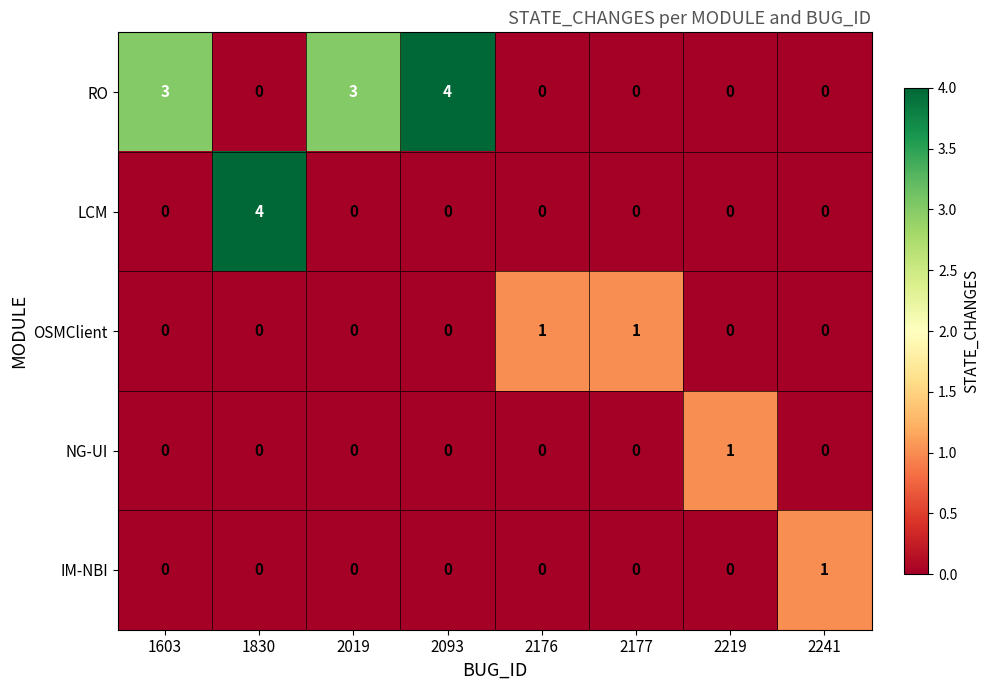

What is the maximum value shown in the chart?

4